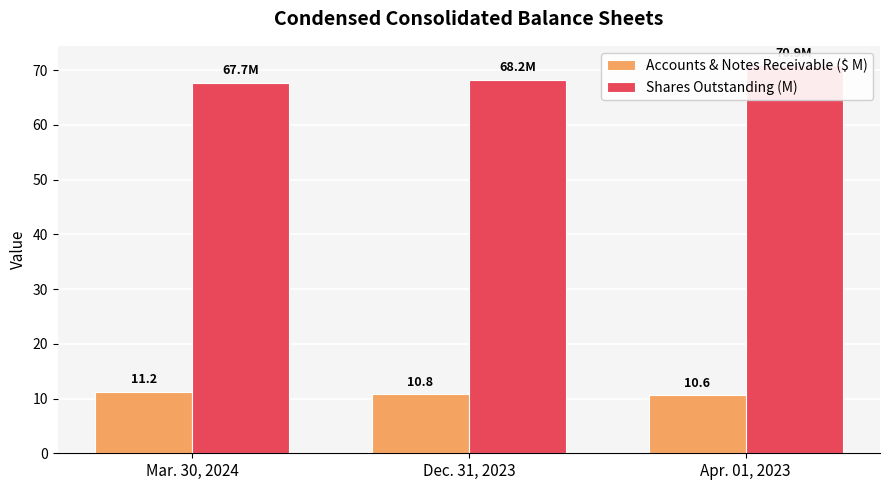

Reading left to right, extract all data points from this chart.

Accounts & Notes Receivable ($ M): 11.2	10.8	10.6
Shares Outstanding (M): 67.7	68.2	70.9